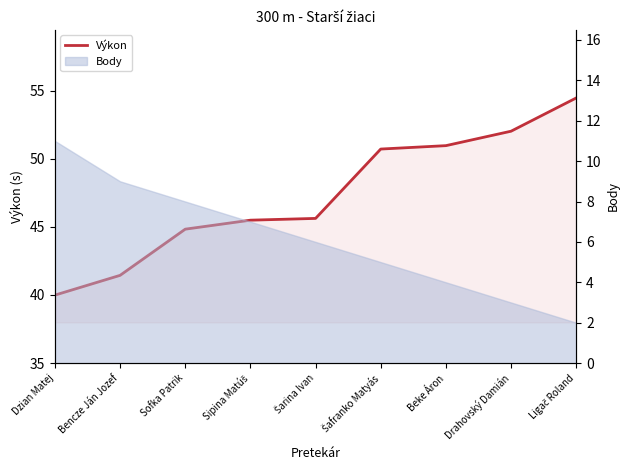

What is the smallest value displayed?

40.0